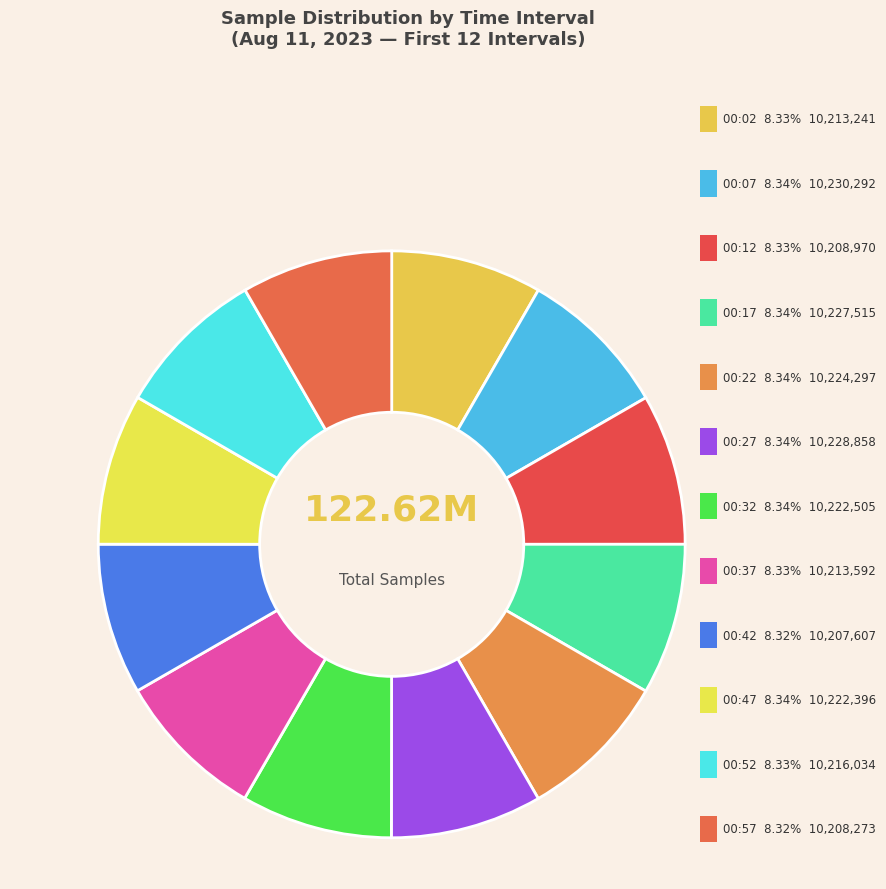

Does 00:57 account for over 50% of the chart?

No